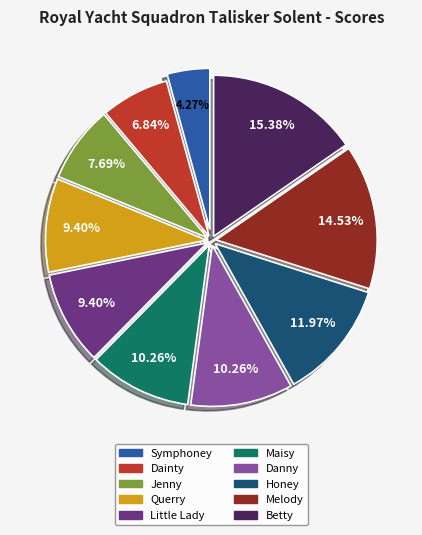

What is the largest slice in the pie chart?

Betty